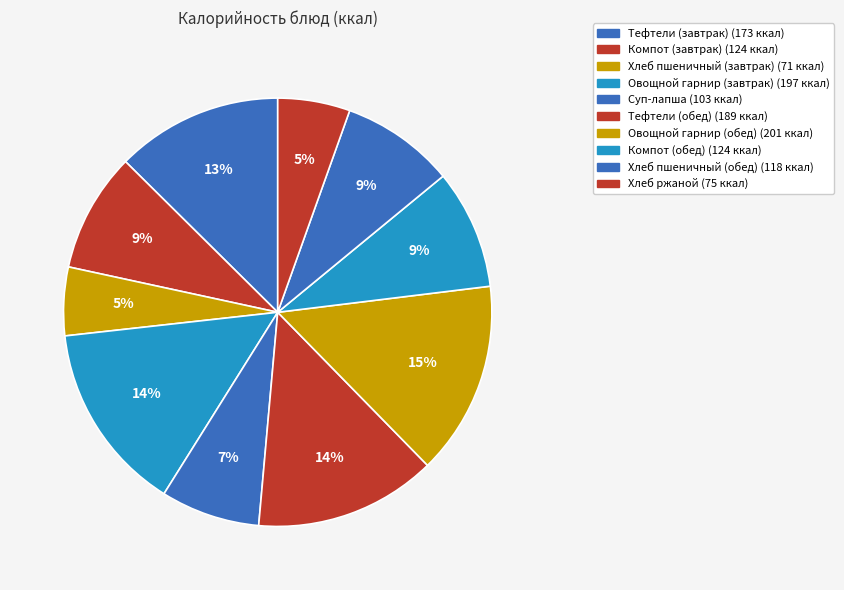

How many slices are in this pie chart?

10